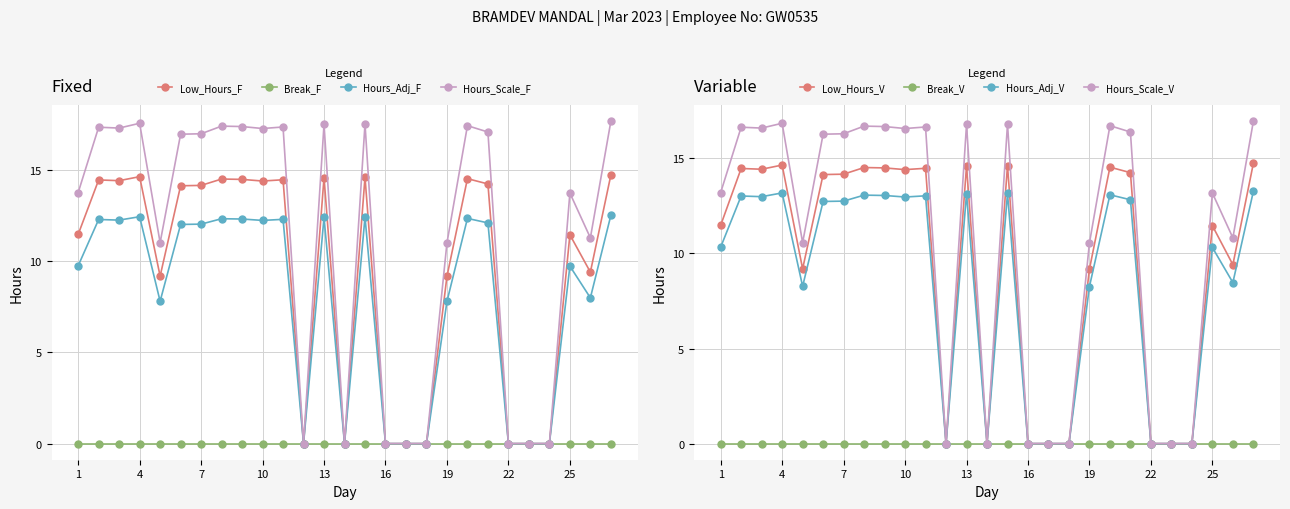

How many values are above zero?

19